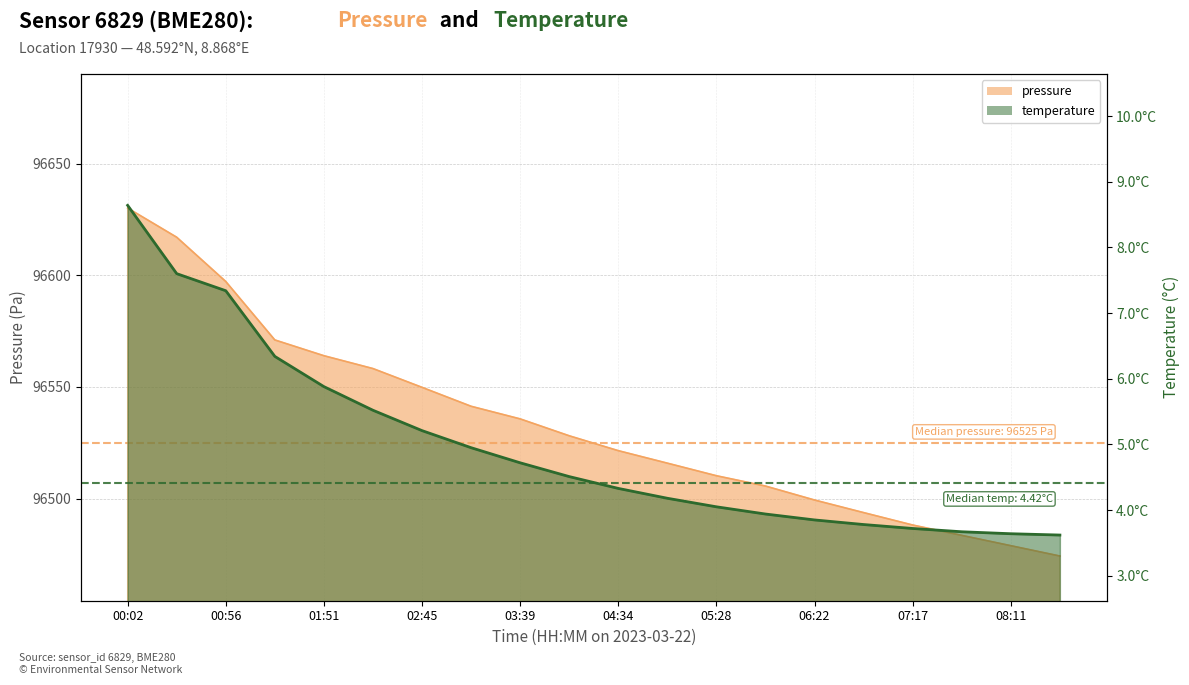

True or false: temperature has more than 1 points higher than both neighbors.

False